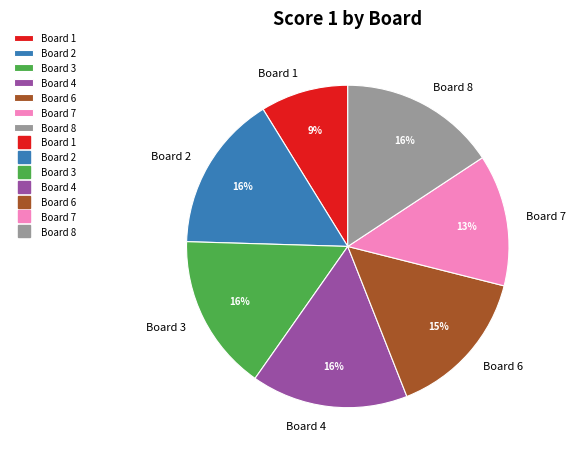

What is the ratio of the value at Board 3 to the value at Board 7?

1.2